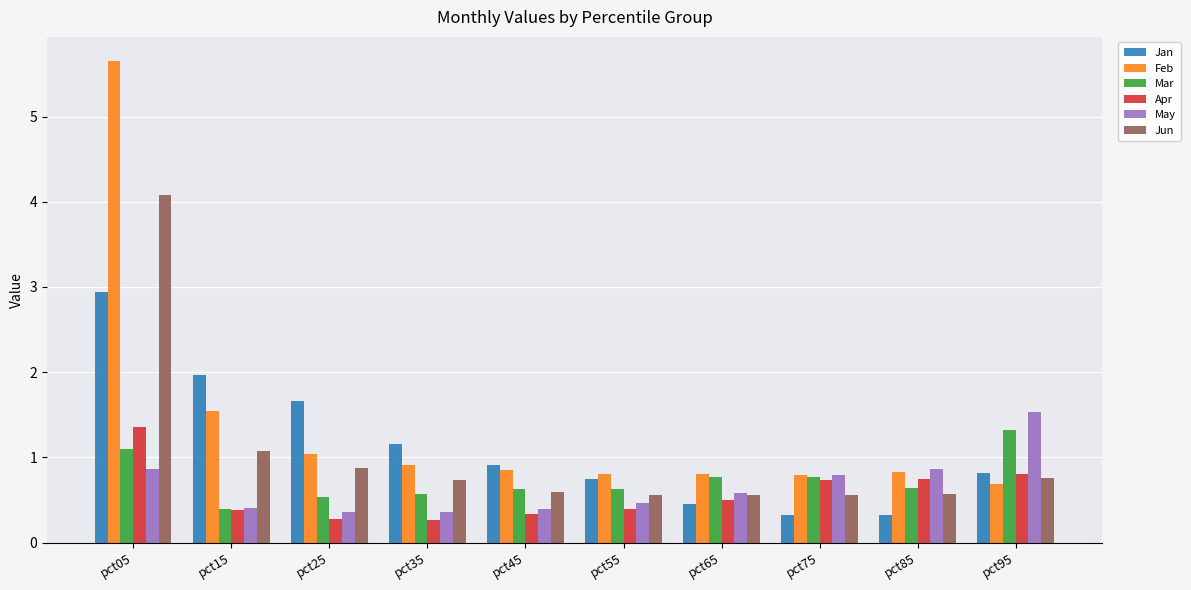

Count the Apr values in the range 0 to 1.

9